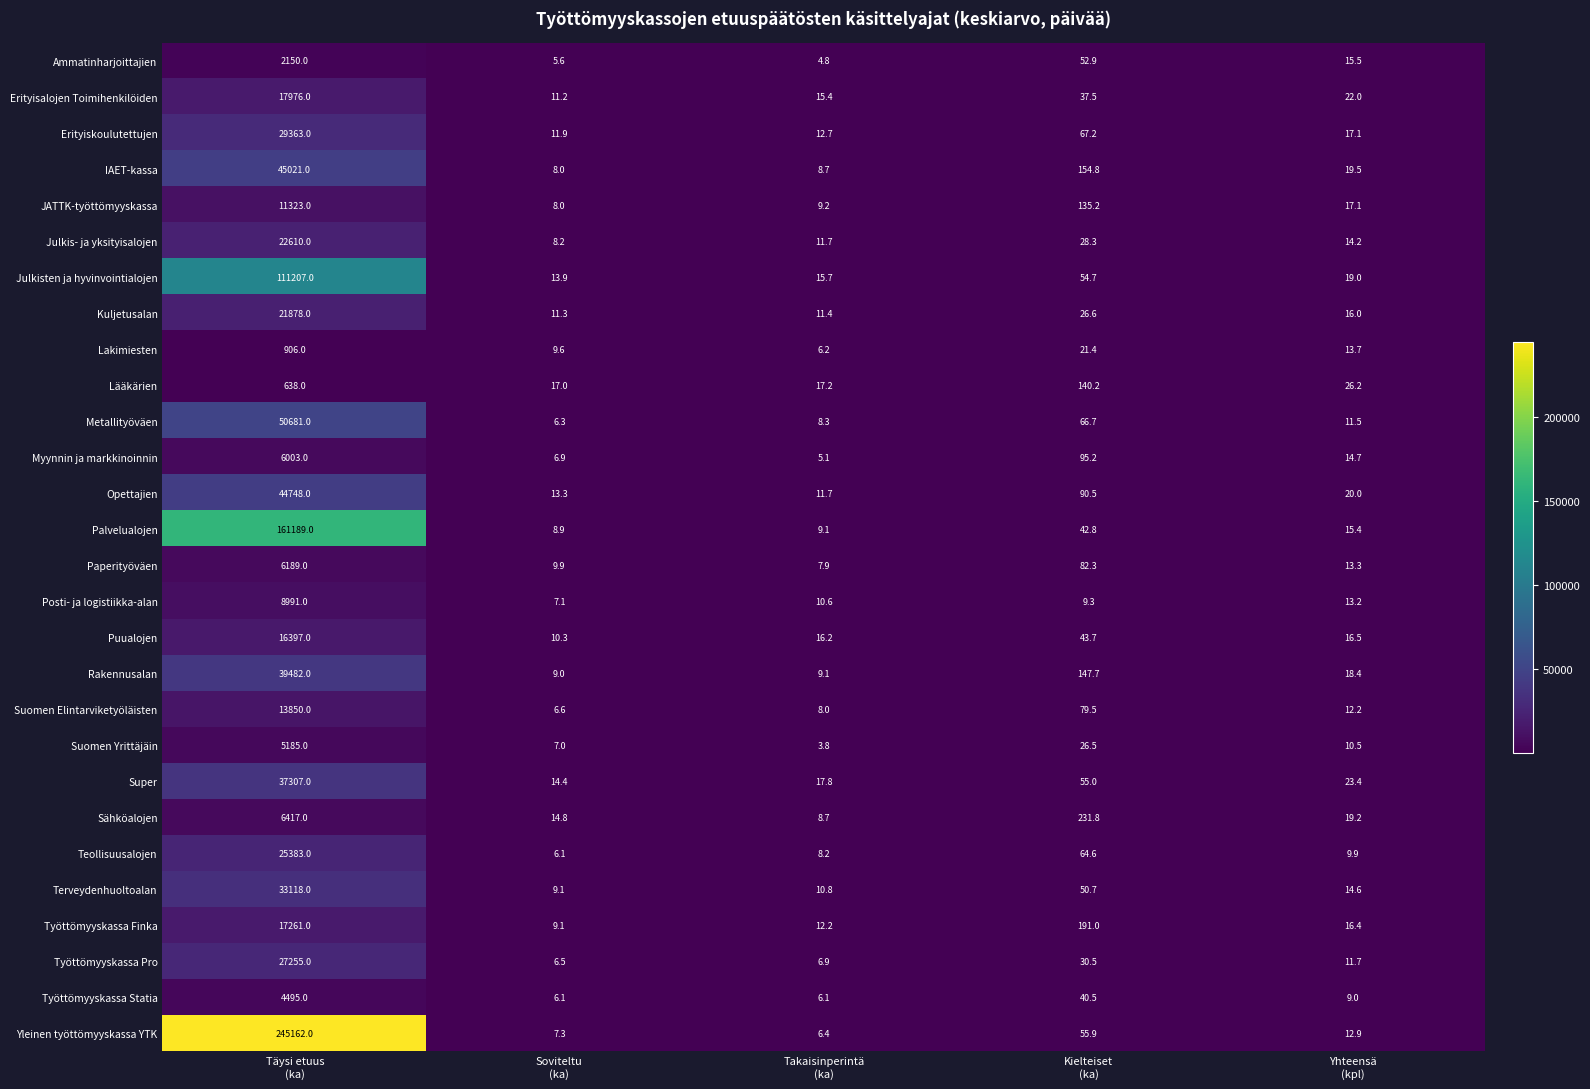

Rank the series by their maximum value, from highest to lowest.

Yleinen työttömyyskassa YTK, Palvelualojen, Julkisten ja hyvinvointialojen, Metallityöväen, IAET-kassa, Opettajien, Rakennusalan, Super, Terveydenhuoltoalan, Erityiskoulutettujen, Työttömyyskassa Pro, Teollisuusalojen, Julkis- ja yksityisalojen, Kuljetusalan, Erityisalojen Toimihenkilöiden, Työttömyyskassa Finka, Puualojen, Suomen Elintarviketyöläisten, JATTK-työttömyyskassa, Posti- ja logistiikka-alan, Sähköalojen, Paperityöväen, Myynnin ja markkinoinnin, Suomen Yrittäjäin, Työttömyyskassa Statia, Ammatinharjoittajien, Lakimiesten, Lääkärien